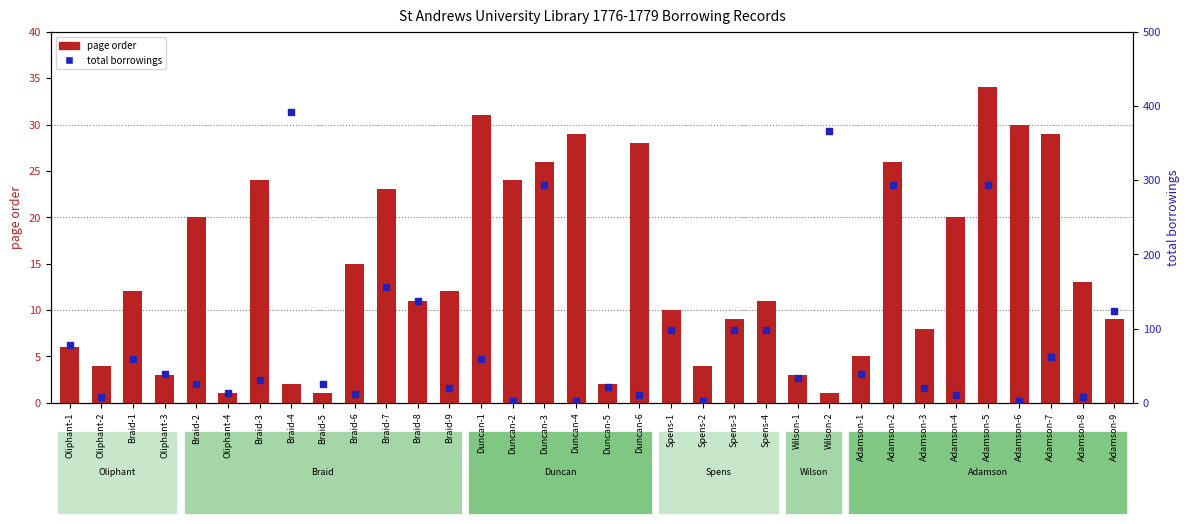

At which category is the sum across all series the highest?

Braid-4